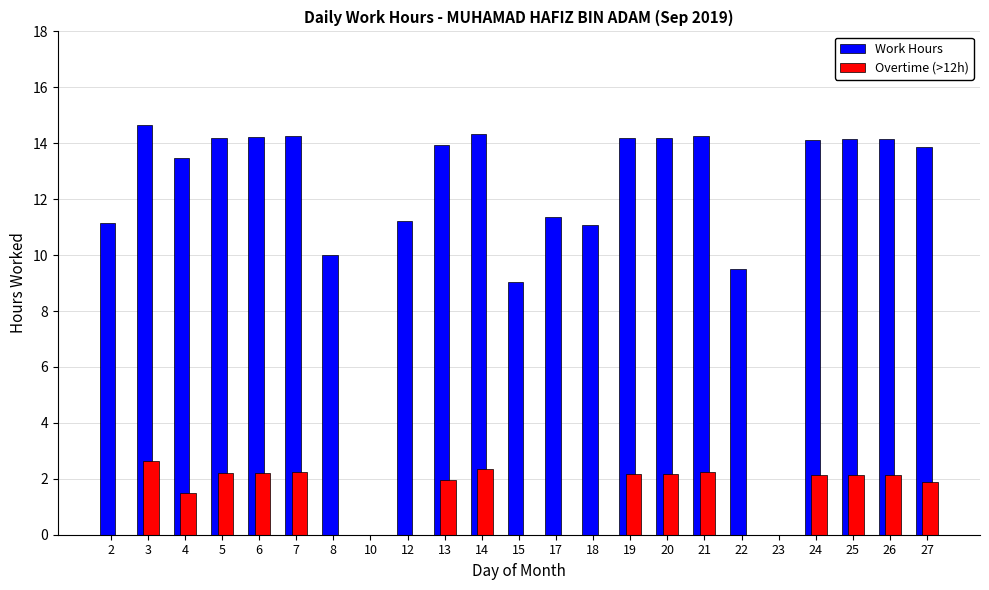

Where does the Overtime (>12h) series first go above 1?

3